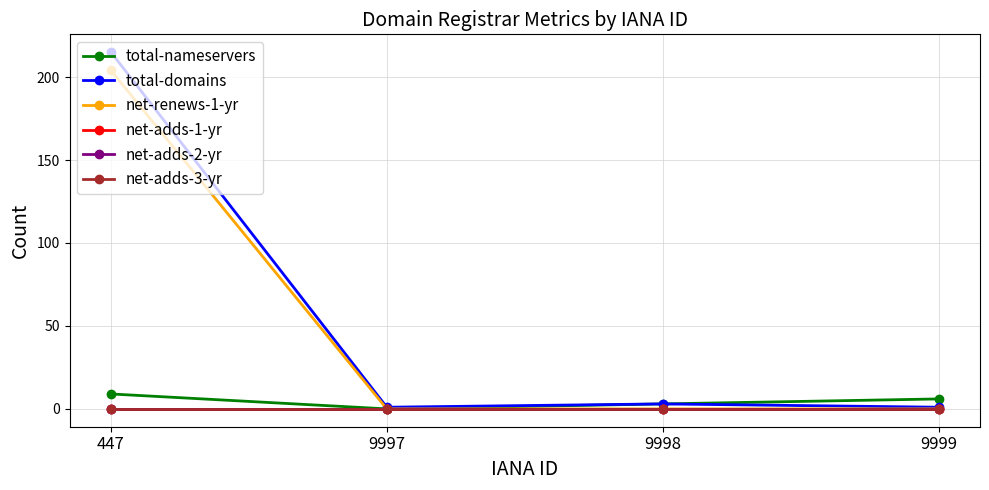

Which series changed the most between 9998 and 9999?

total-nameservers